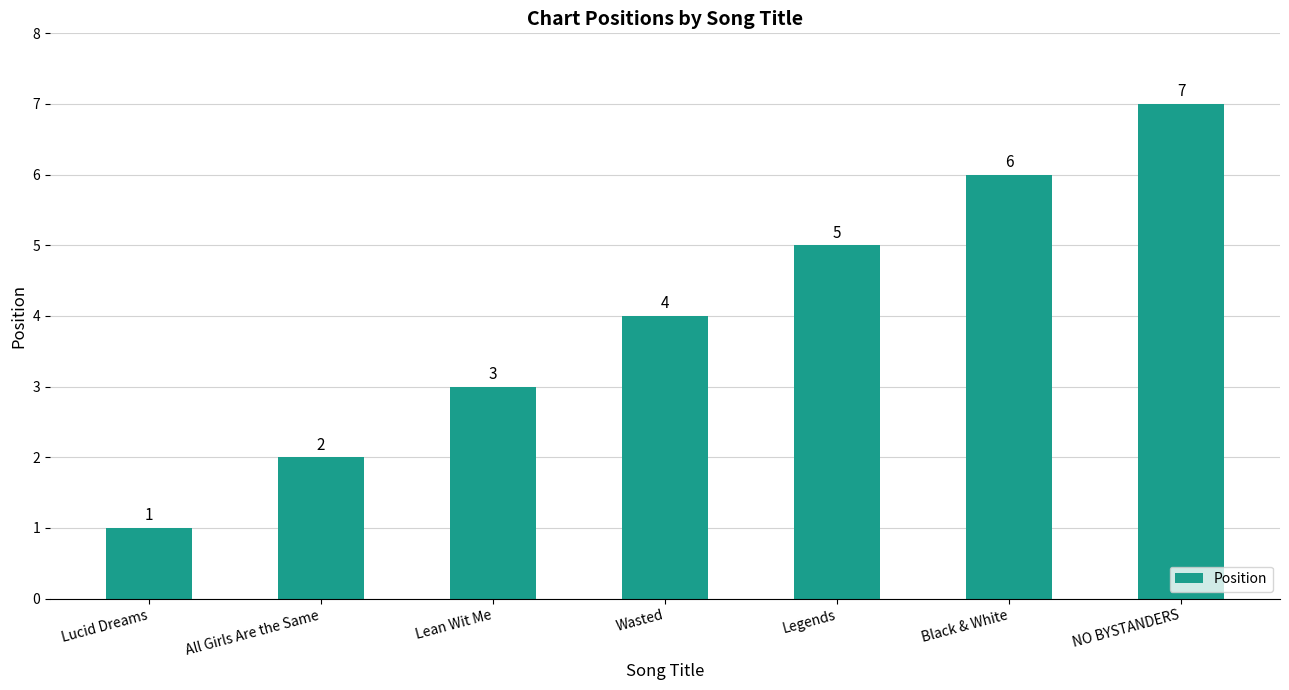

Reading left to right, what are all the values shown in this chart?

Lucid Dreams=1	All Girls Are the Same=2	Lean Wit Me=3	Wasted=4	Legends=5	Black & White=6	NO BYSTANDERS=7